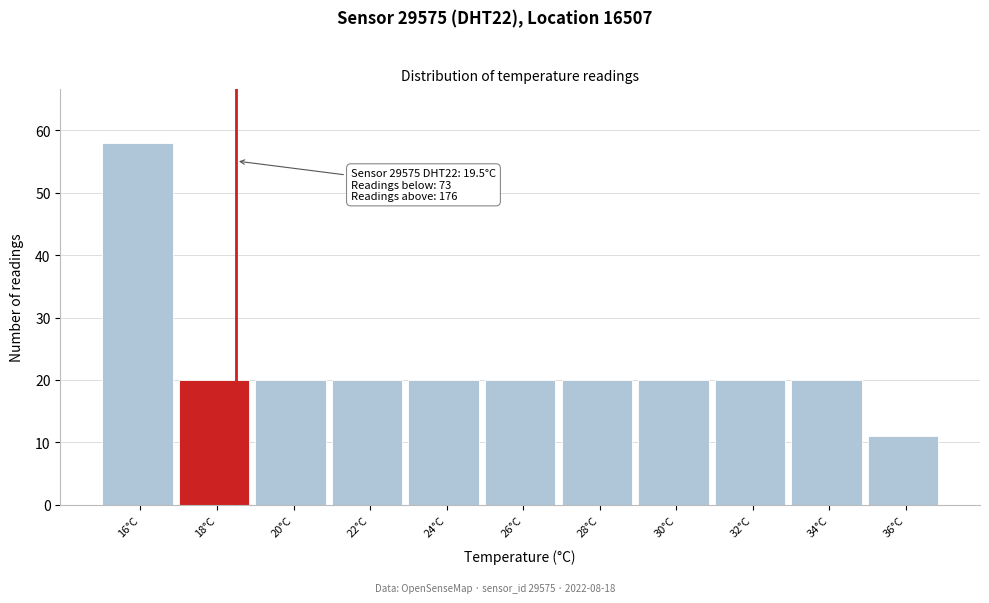

Reading left to right, list all the values displayed in this chart.

58	20	20	20	20	20	20	20	20	20	11